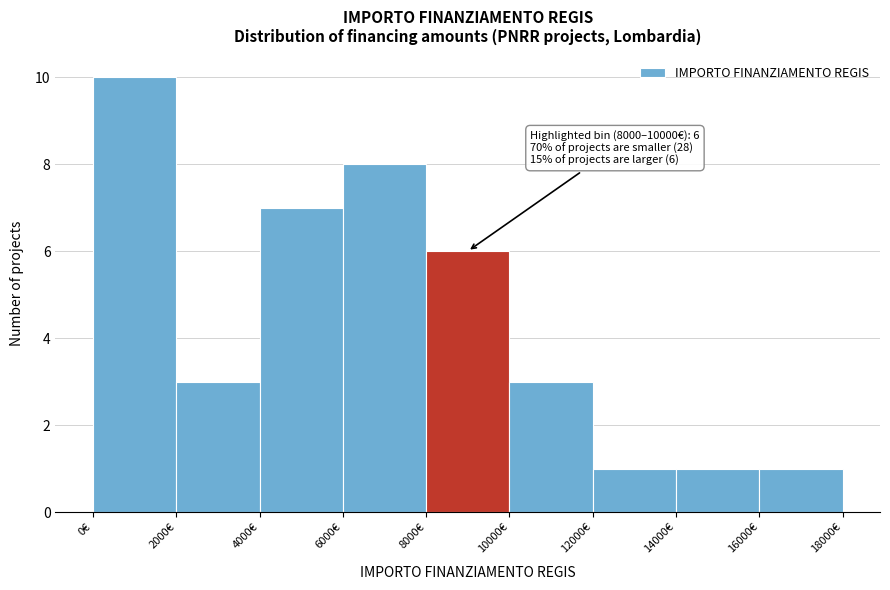

Which range on the x-axis has the tallest bar?

0 to 2000